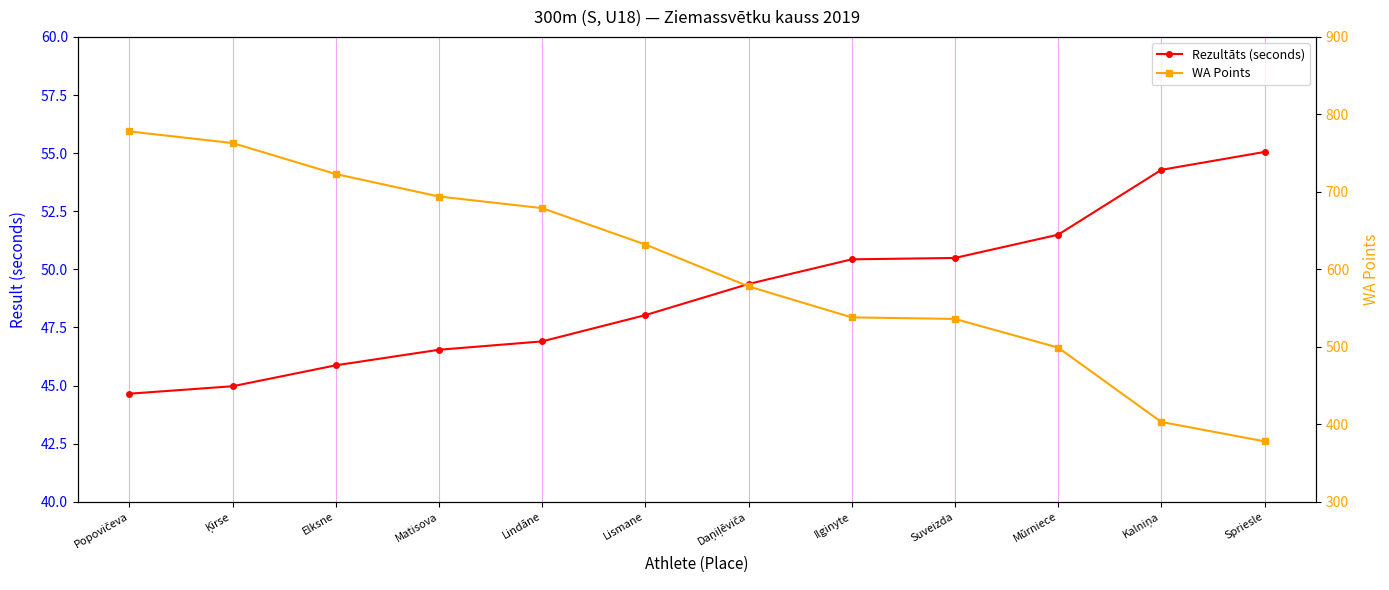

Is it true that WA Points equals 1103.7 at Ķirse?

False